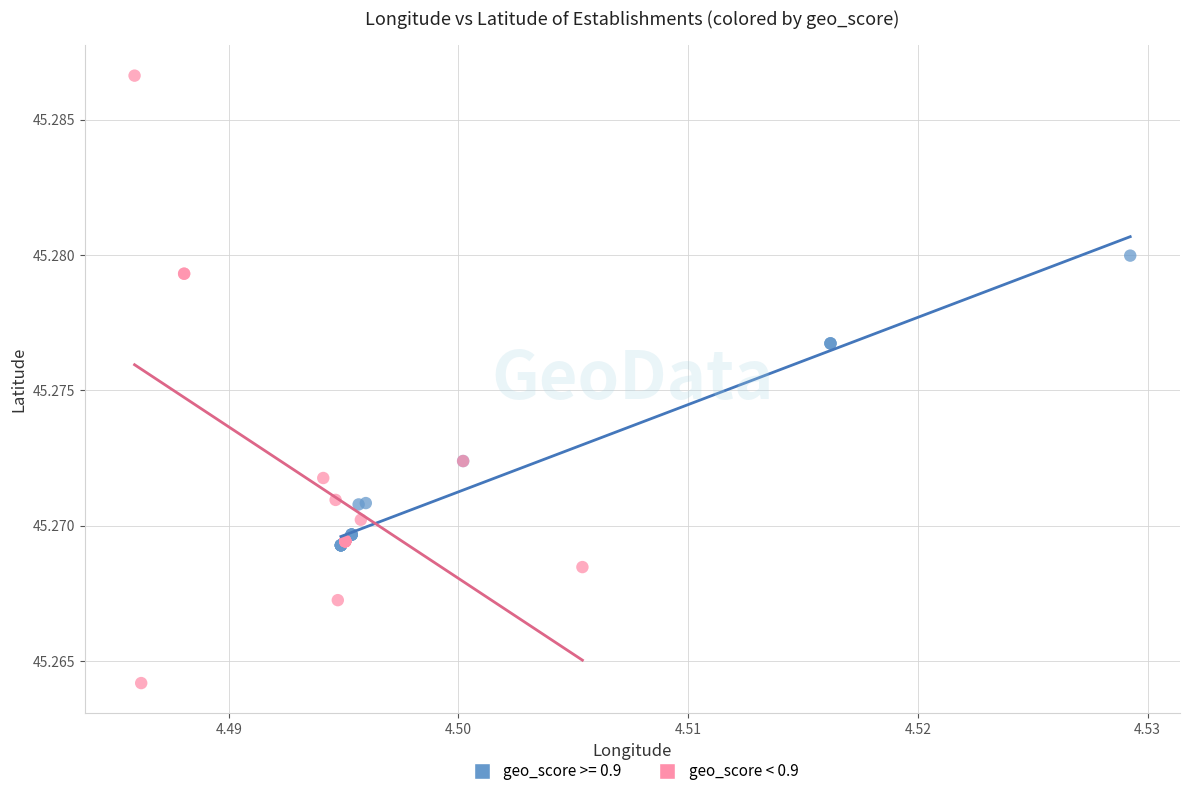

Which series has the largest Y range (max minus min)?

geo_score < 0.9